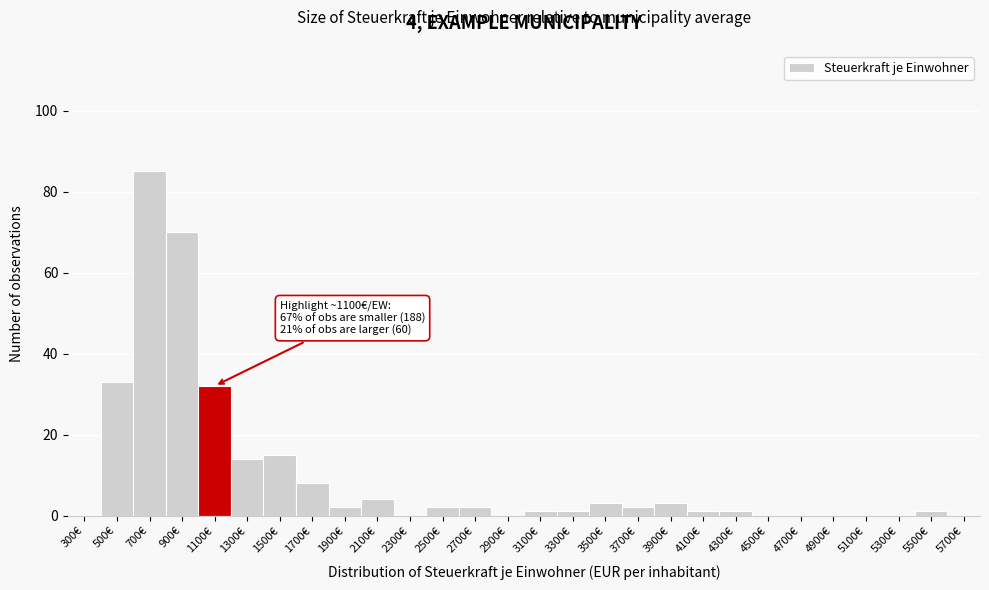

Reading left to right, extract all data points from this chart.

300€=0	500€=33	700€=85	900€=70	1100€=32	1300€=14	1500€=15	1700€=8	1900€=2	2100€=4	2300€=0	2500€=2	2700€=2	2900€=0	3100€=1	3300€=1	3500€=3	3700€=2	3900€=3	4100€=1	4300€=1	4500€=0	4700€=0	4900€=0	5100€=0	5300€=0	5500€=1	5700€=0